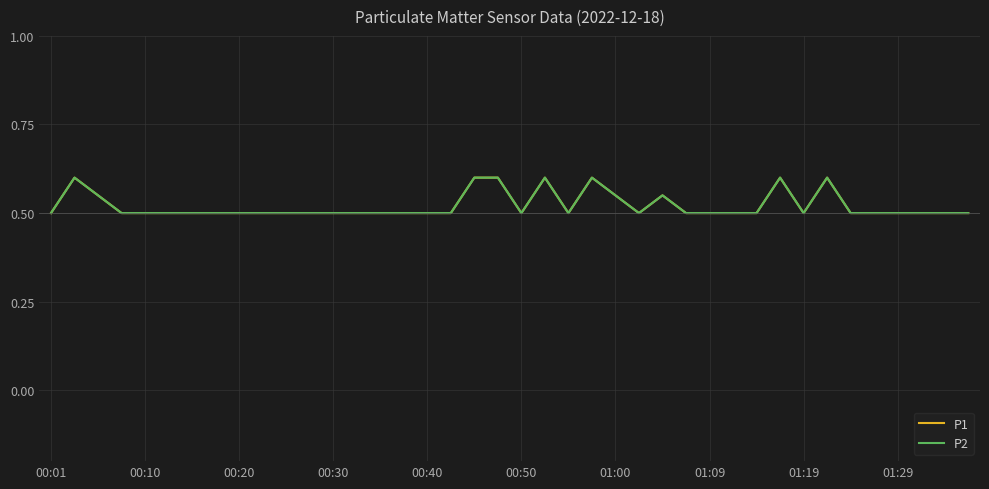

What is the difference between the maximum and second lowest values in the P2 series?

0.1